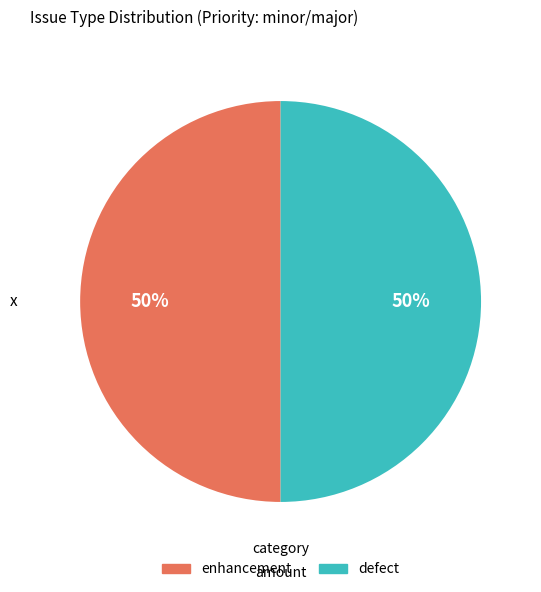

True or false: defect accounts for 50% of the total.

True